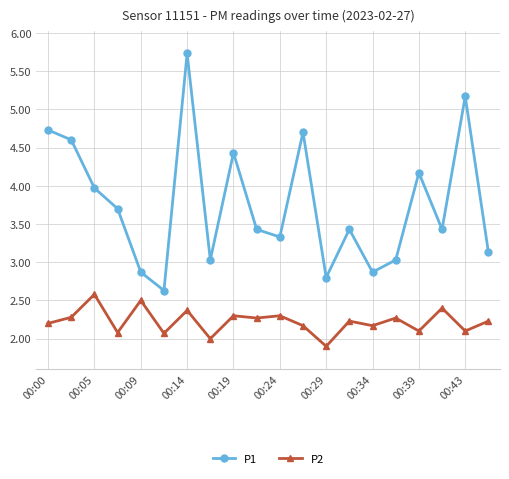

True or false: P2 has more than 0 points higher than both neighbors.

True